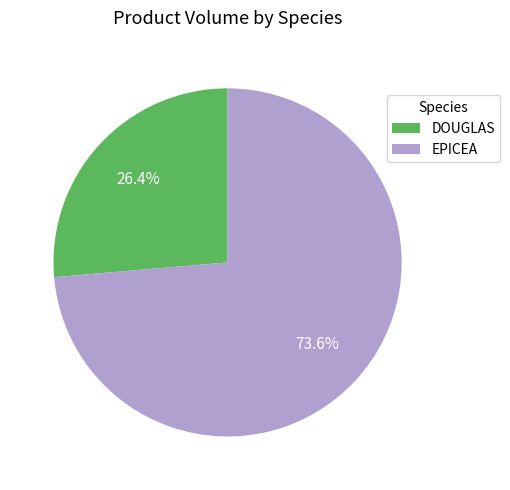

Is there a majority slice in this chart?

Yes